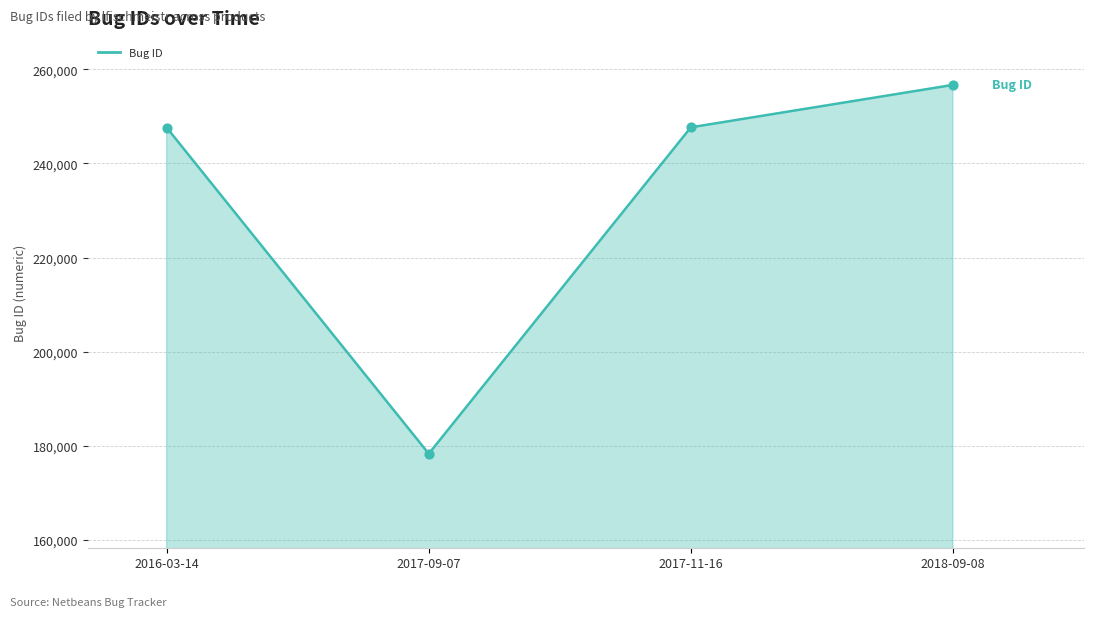

What is the change in value from 2016-03-14 to 2017-09-07?

-69364